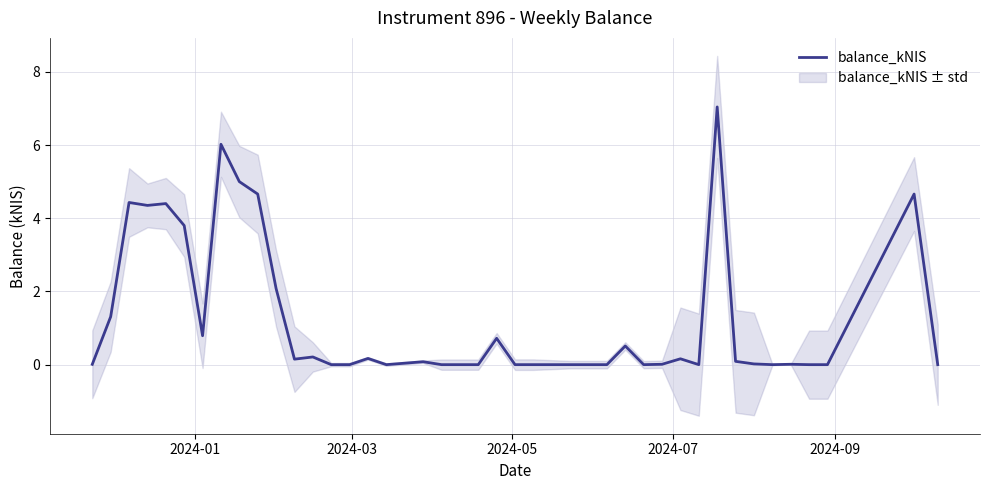

What is the highest value of the balance_kNIS series?

7.0